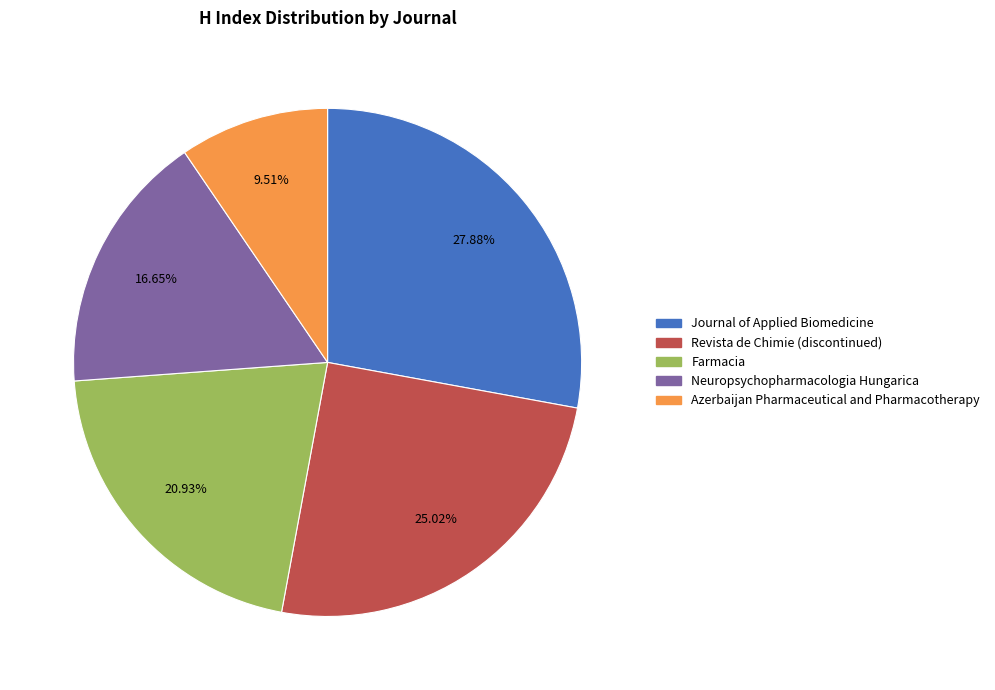

Which slice is the smallest?

Azerbaijan Pharmaceutical and Pharmacotherapy